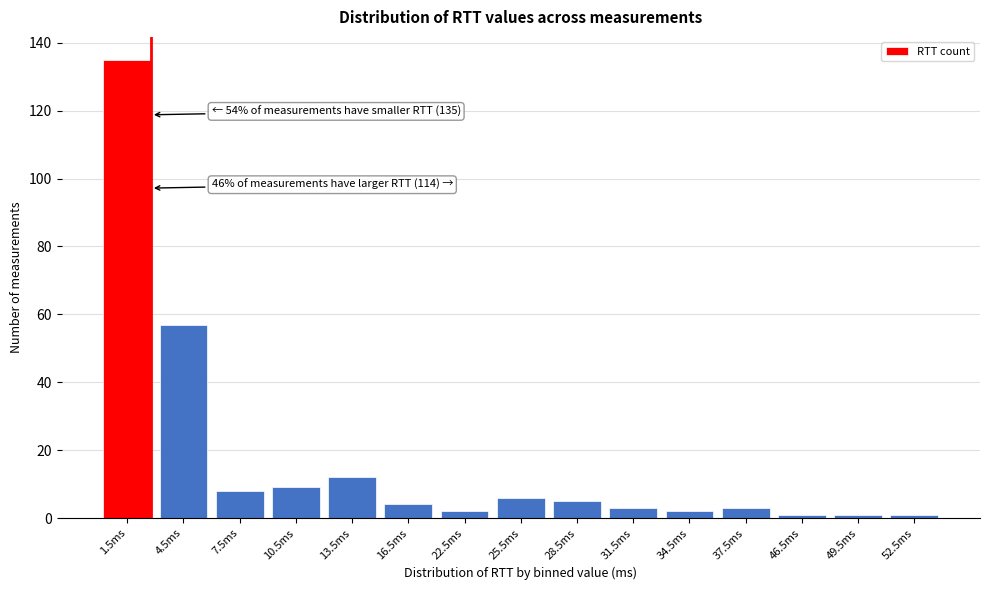

Reading left to right, what are all the values shown in this chart?

135	57	8	9	12	4	2	6	5	3	2	3	1	1	1